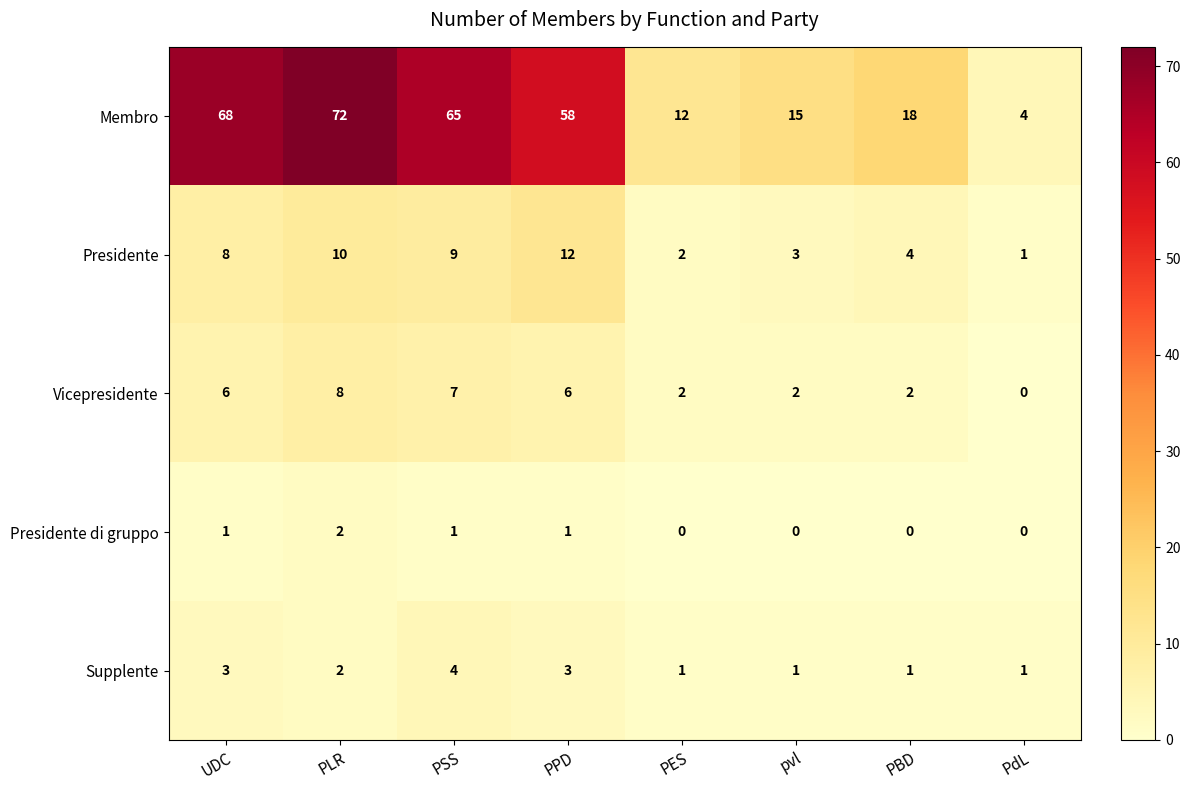

What is the difference between the maximum and minimum values in the Vicepresidente series?

8